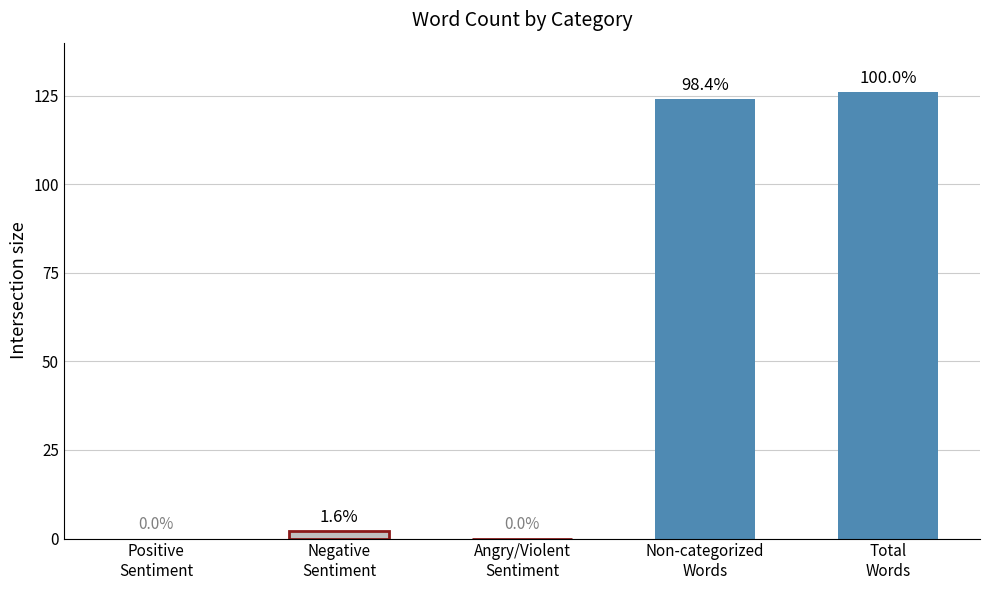

Is it true that the value at Total
Words is 126?

True